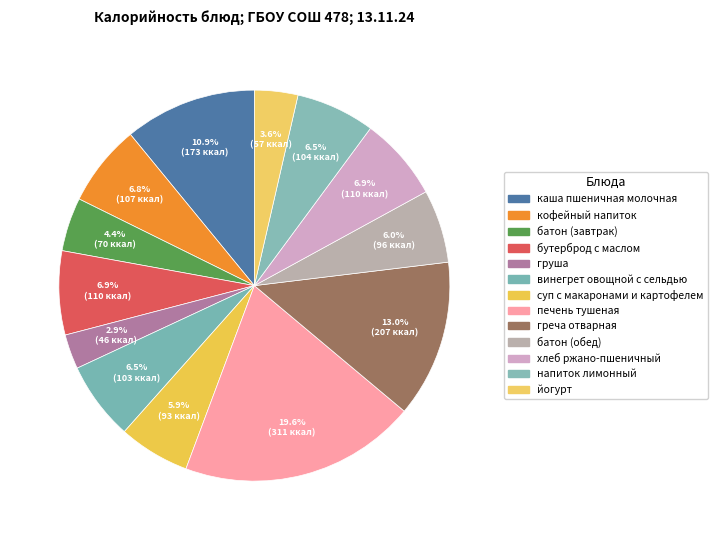

Do хлеб ржано-пшеничный and бутерброд с маслом together represent more than half of the pie?

No